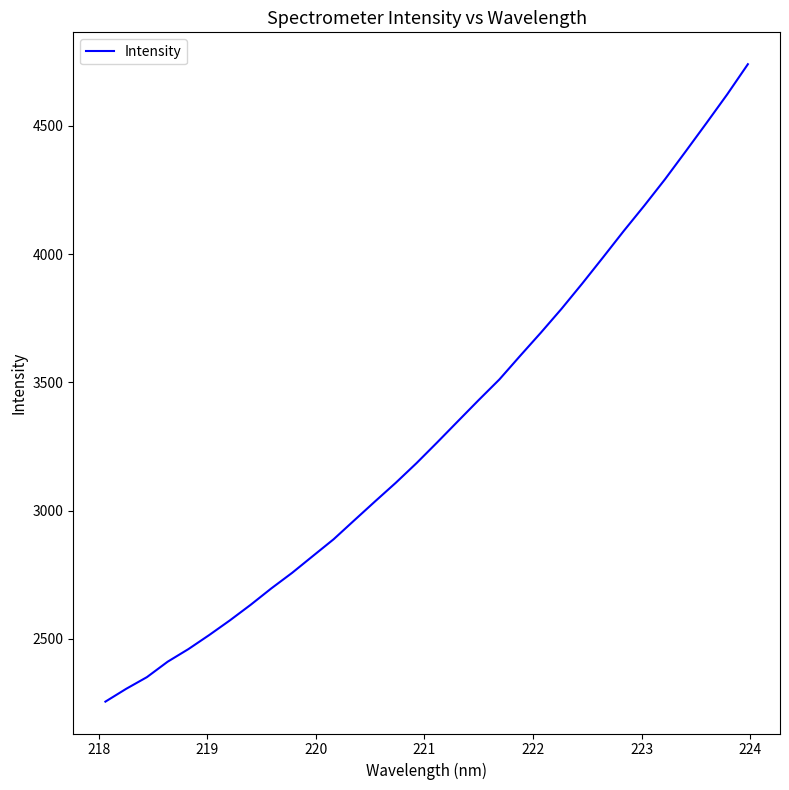

What is the smallest value displayed?

2255.8